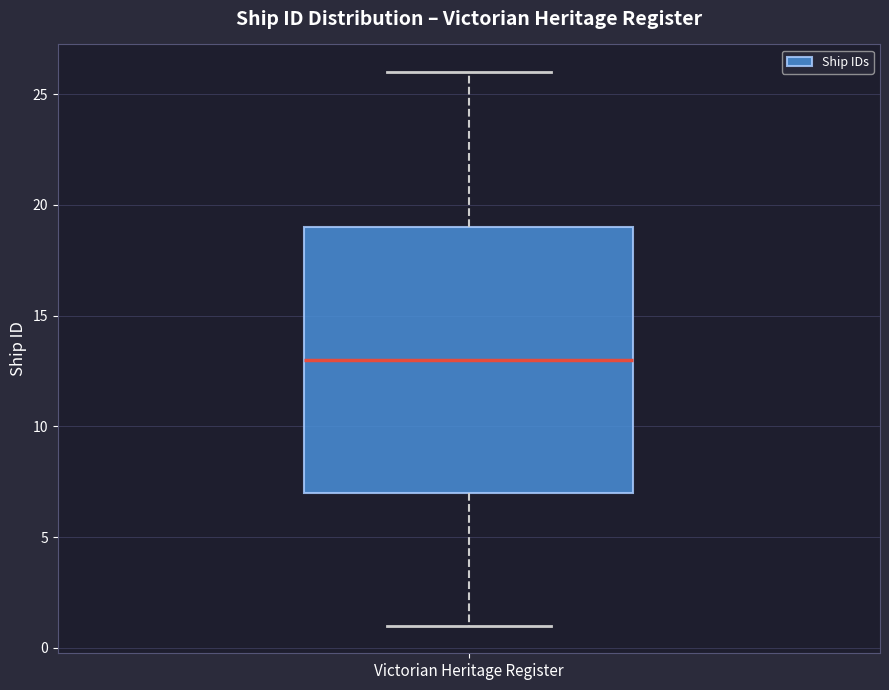

Where does the median line of the box for Victorian Heritage Register sit on the y-axis? The values are not printed on the chart, so give them approximately, as read against the axis.

13